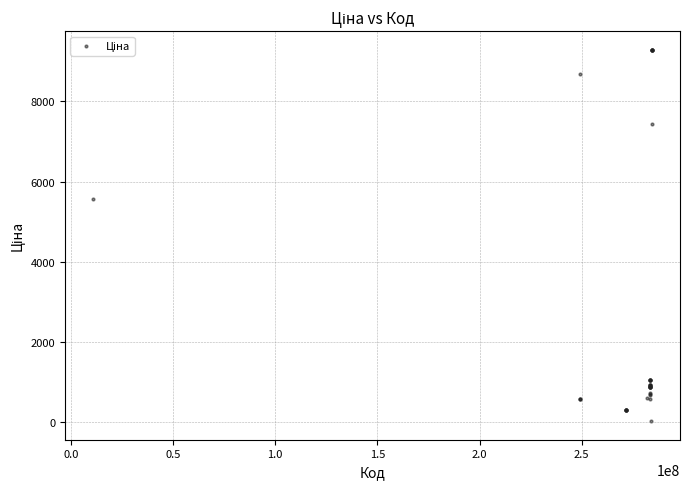

What Y value in the scatter plot is closest to 4661?

5560.3